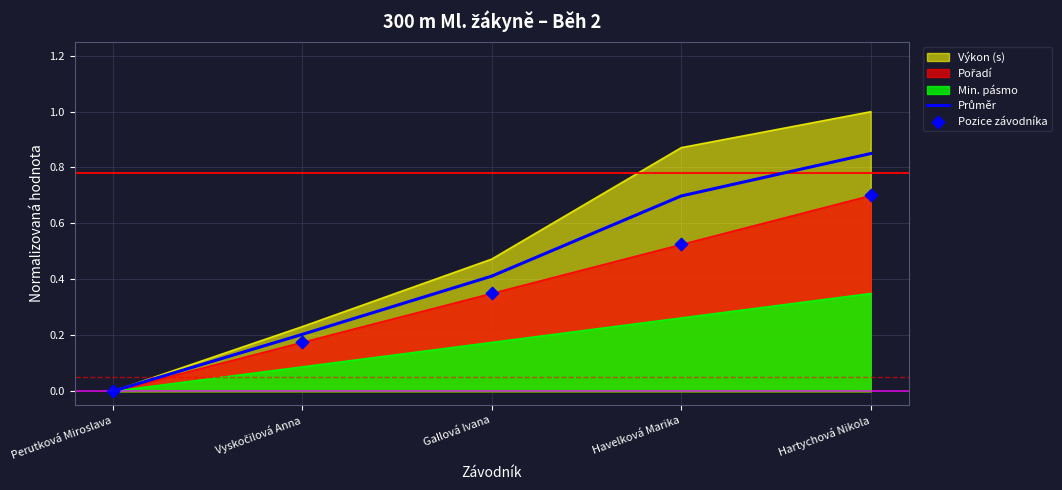

At which category is the sum across all series the highest?

Hartychová Nikola